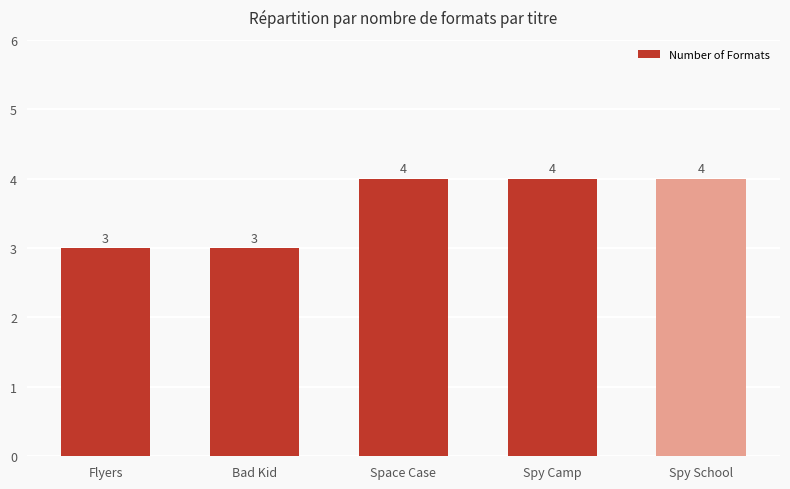

Are the bars grouped side by side (vs. stacked)?

No